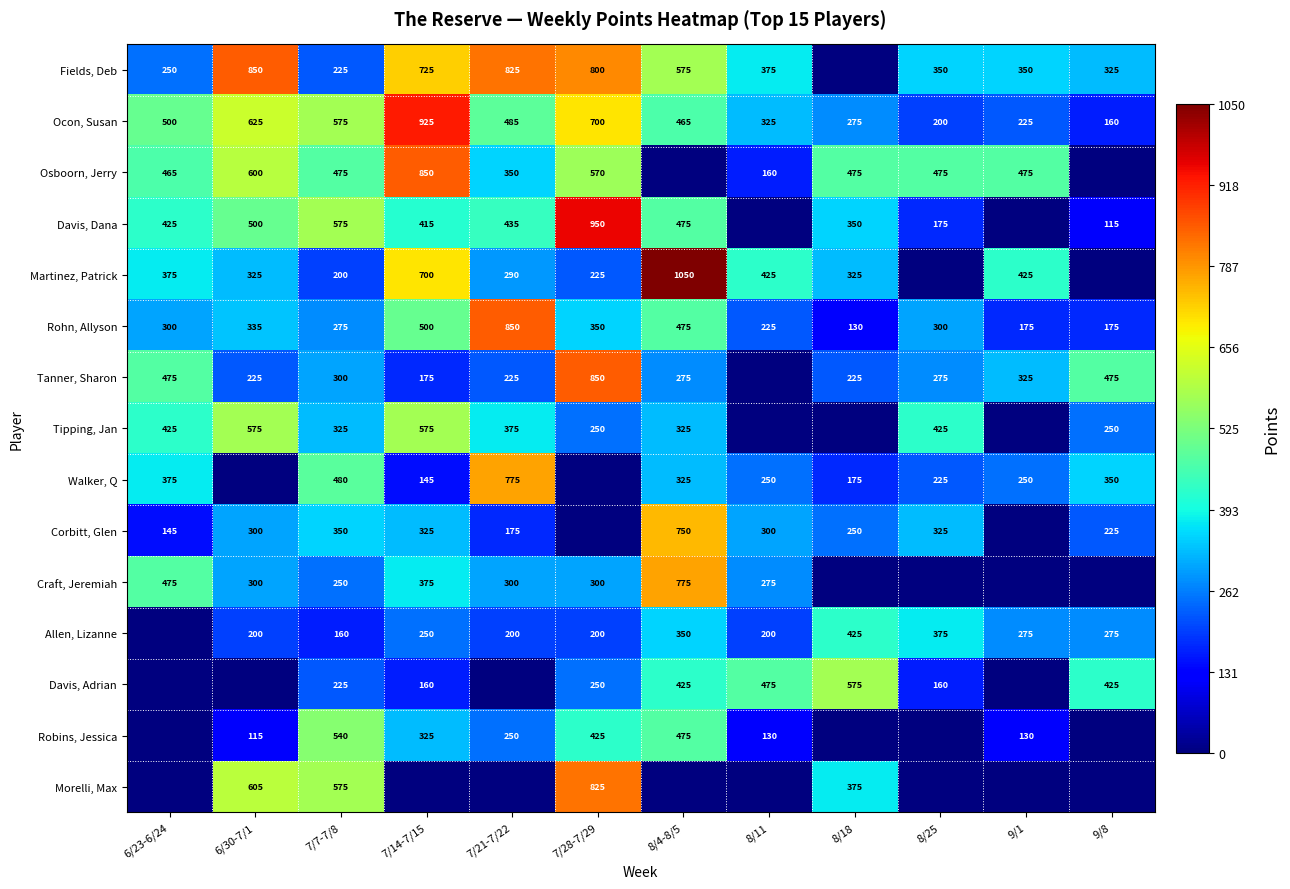

True or false: Davis, Adrian has a value of 160 at 7/14-7/15.

True